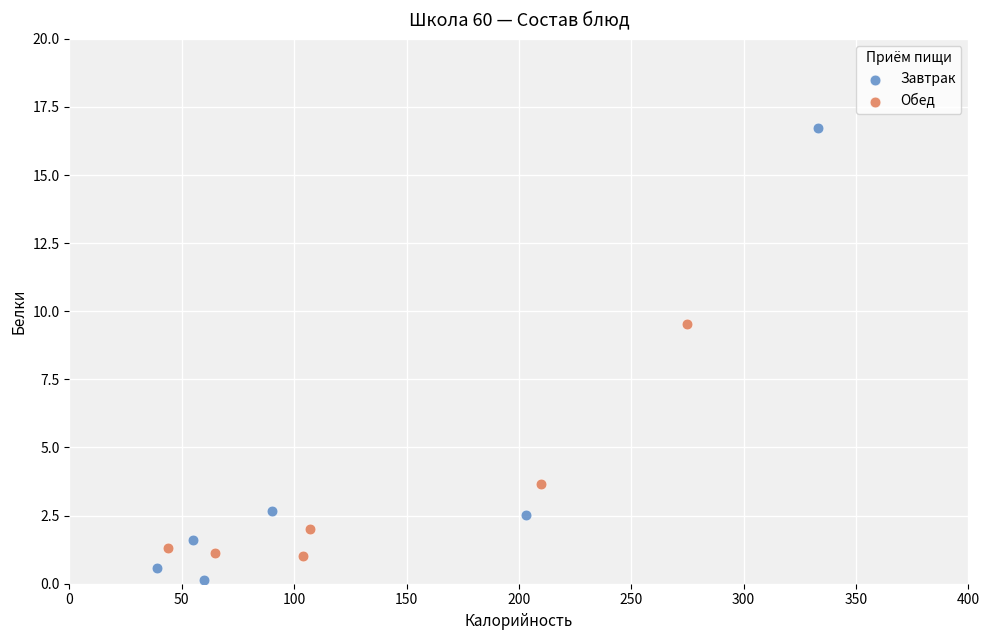

Which series reaches the minimum Y coordinate?

Завтрак